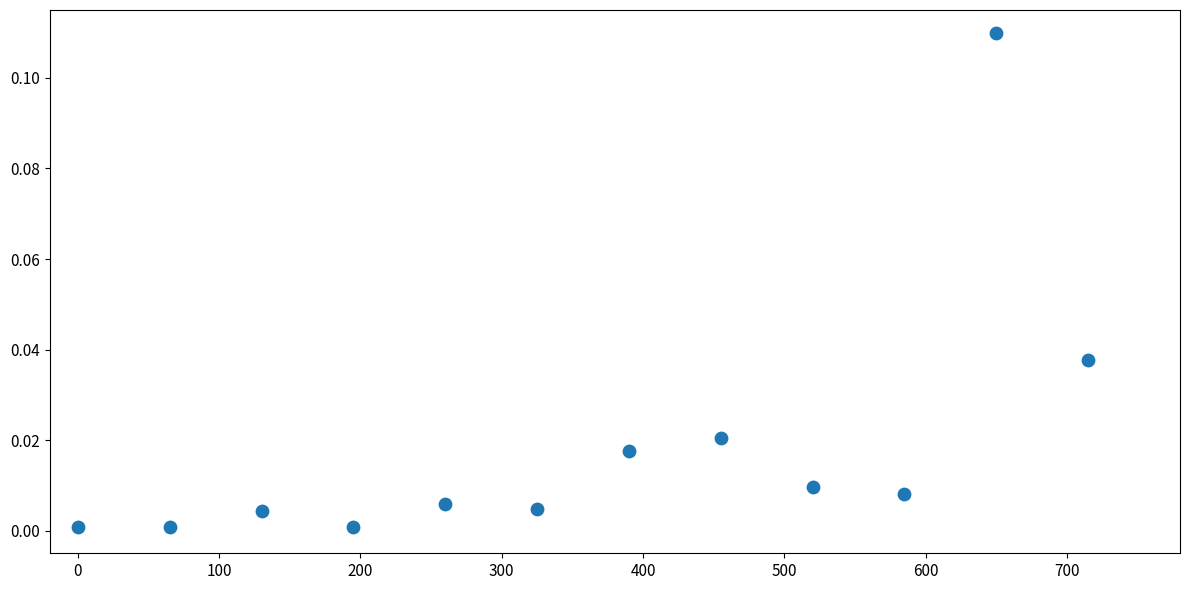

What is the range of X values (max minus min)?

715.0